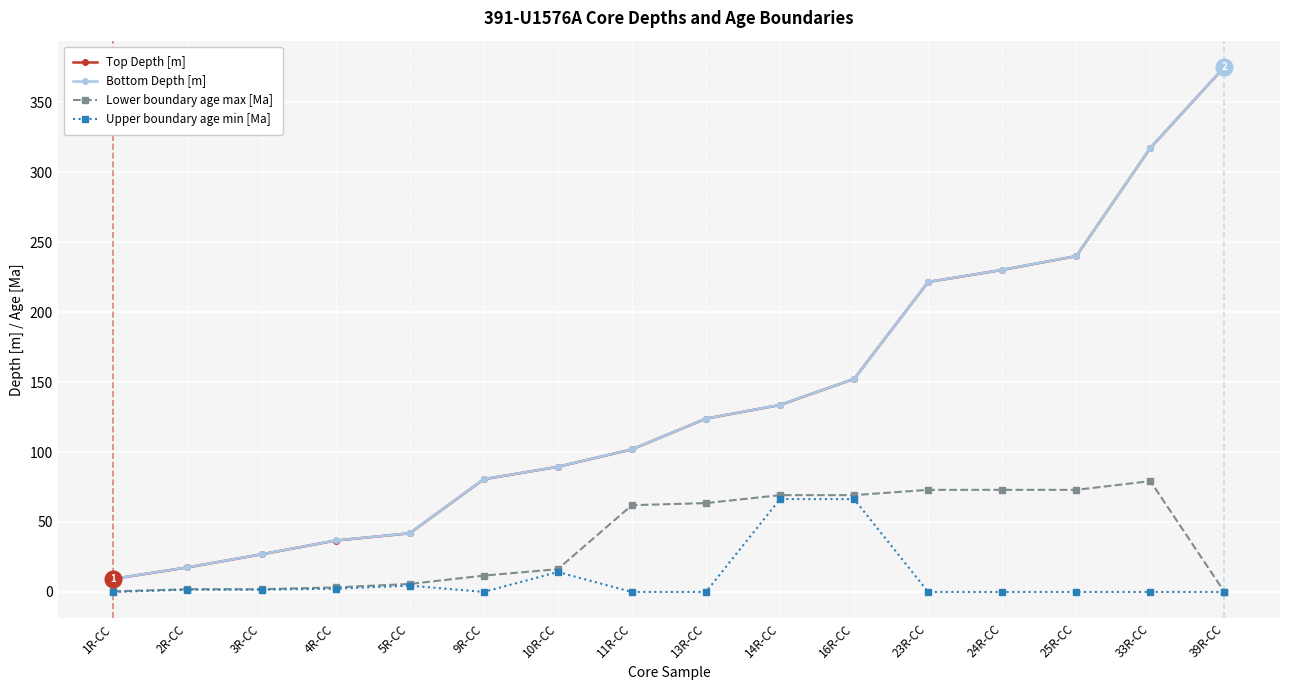

Where is Top Depth [m] nearest to the value 192?

23R-CC